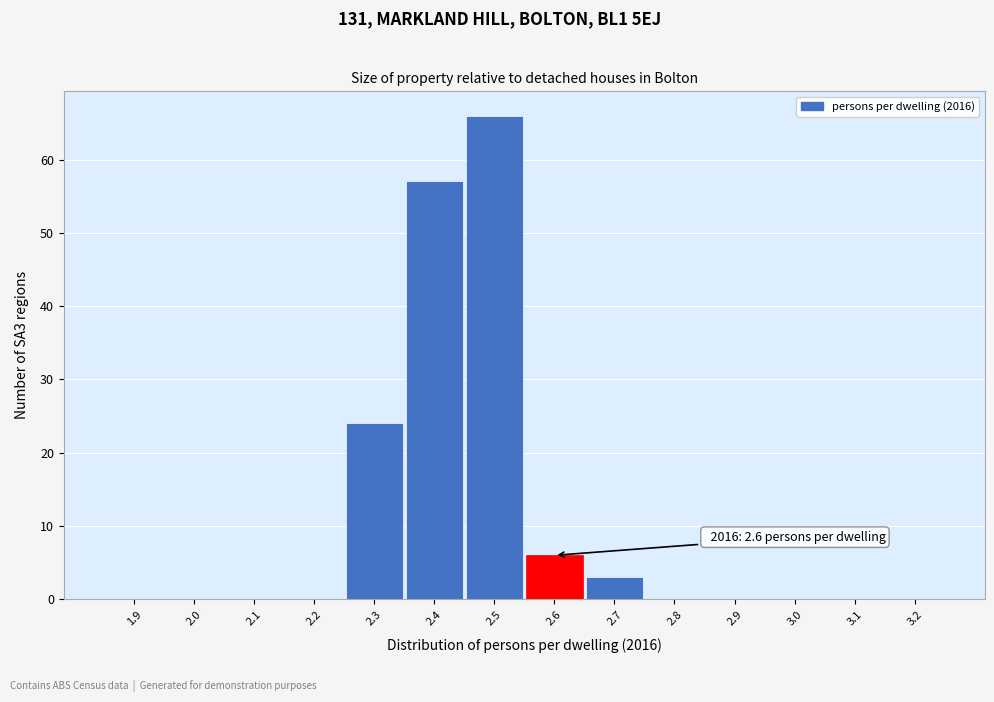

Reading right to left, list all the values displayed in this chart.

3.2=0	3.1=0	3.0=0	2.9=0	2.8=0	2.7=3	2.6=6	2.5=66	2.4=57	2.3=24	2.2=0	2.1=0	2.0=0	1.9=0